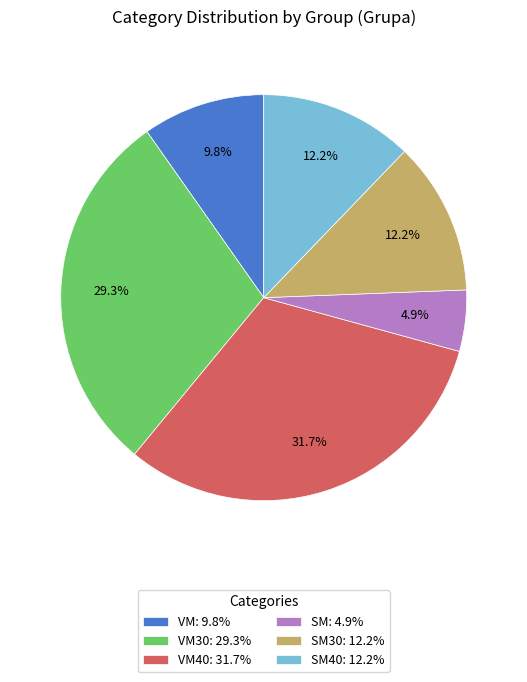

Which slice is the largest?

VM40: 31.7%